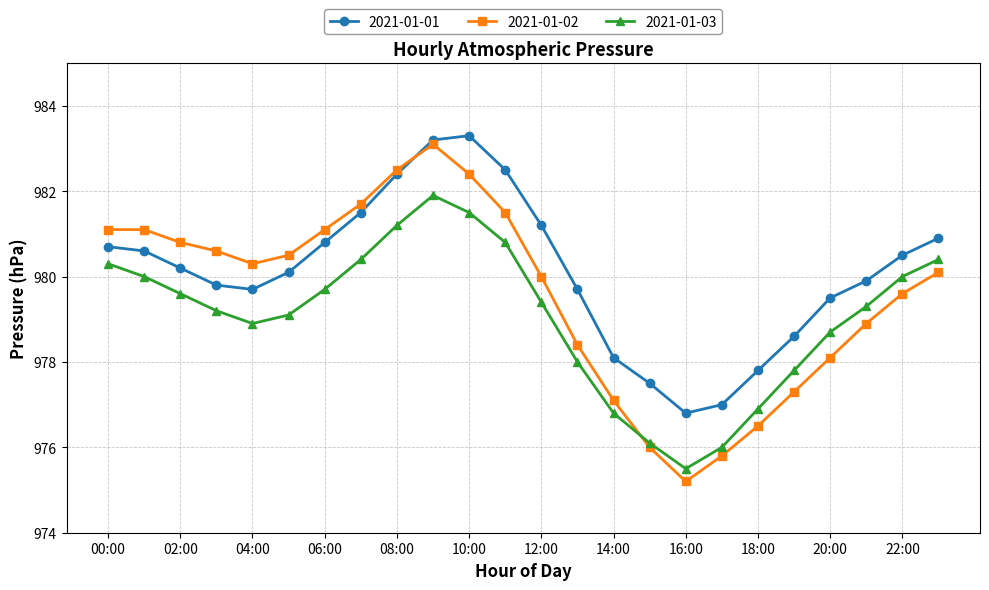

How many lines are shown in the chart?

3